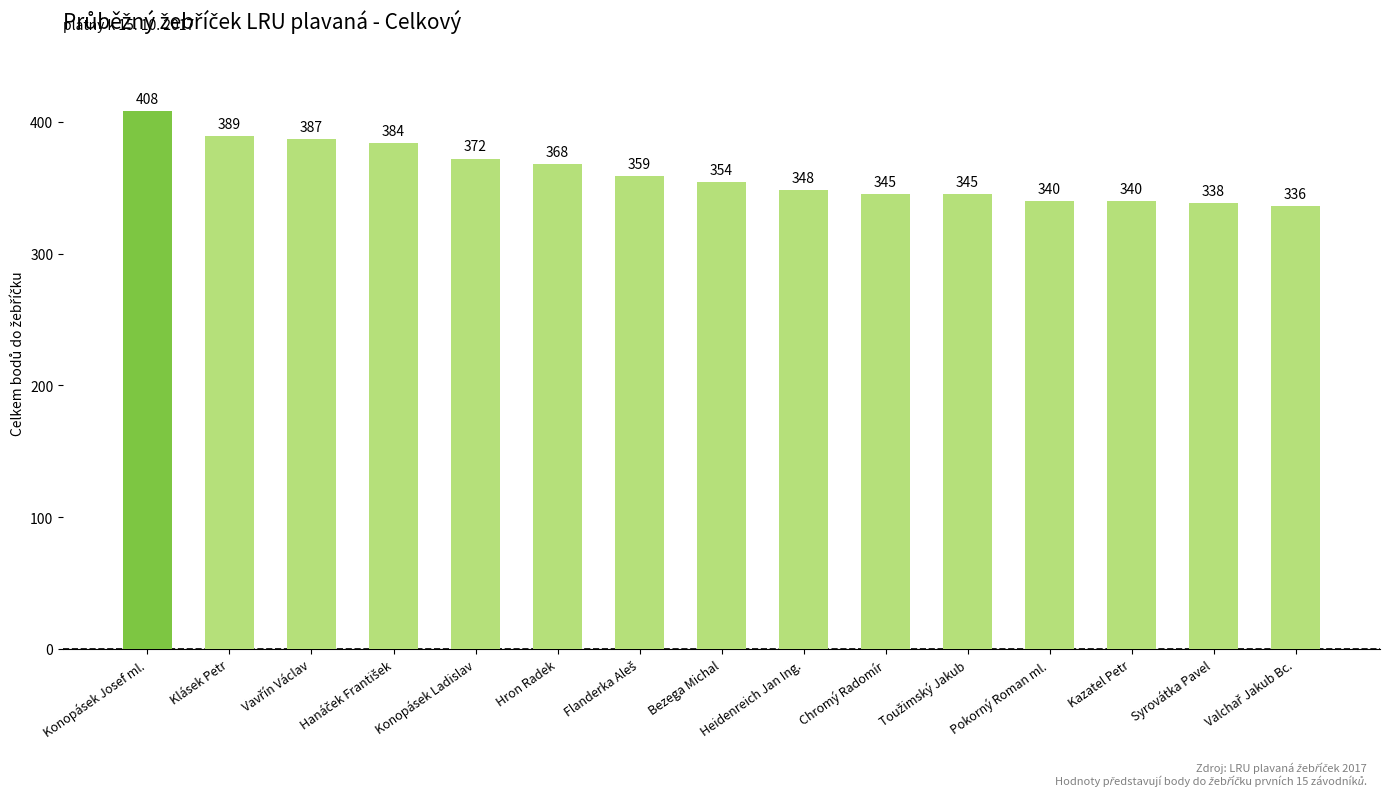

Approximately how many times larger is the value at Syrovátka Pavel compared to Konopásek Ladislav?

0.9